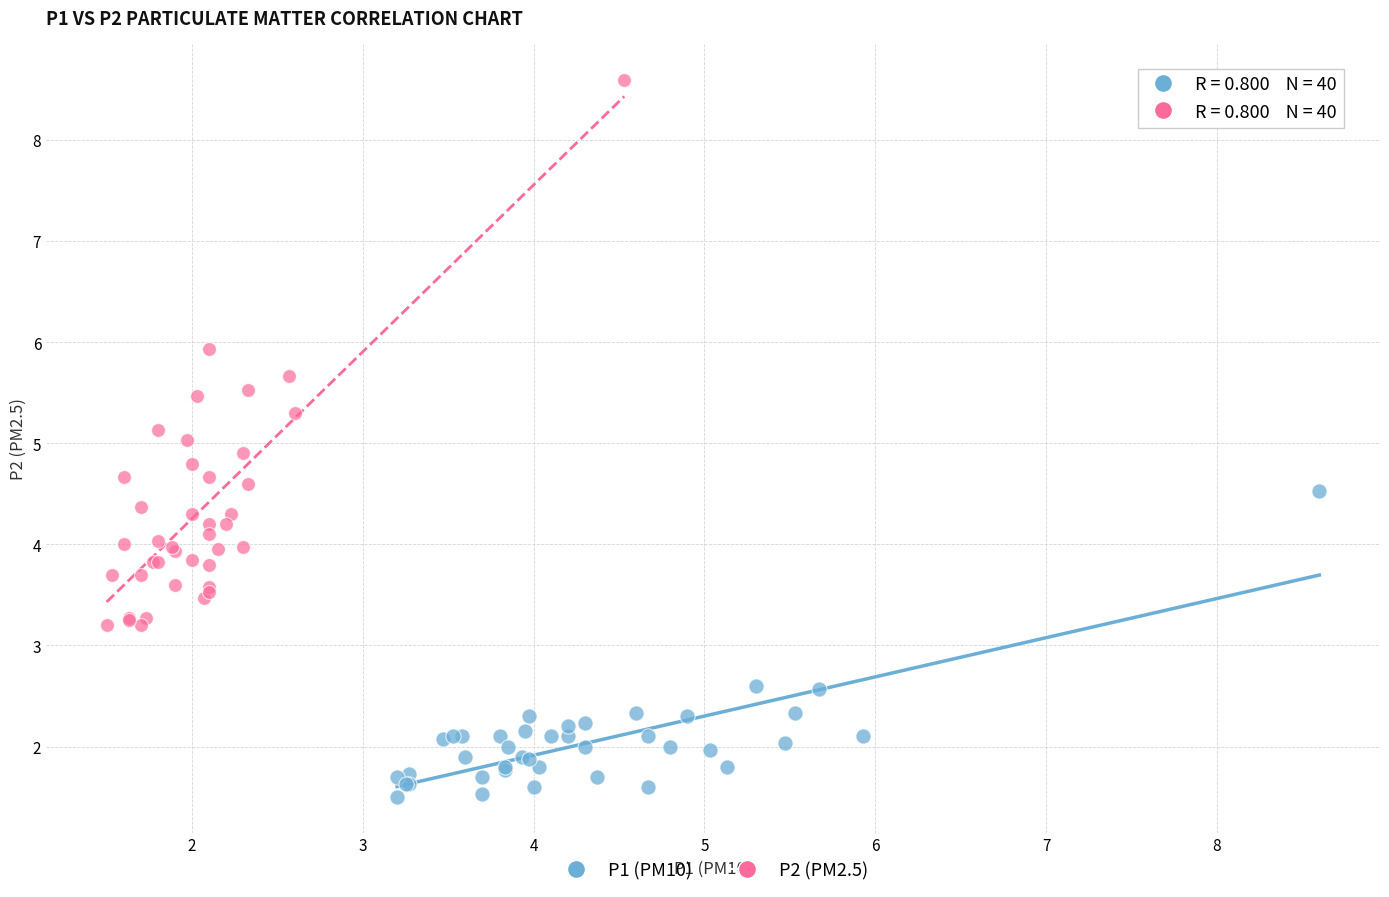

Which series has the widest spread of Y values?

P2 (PM2.5)